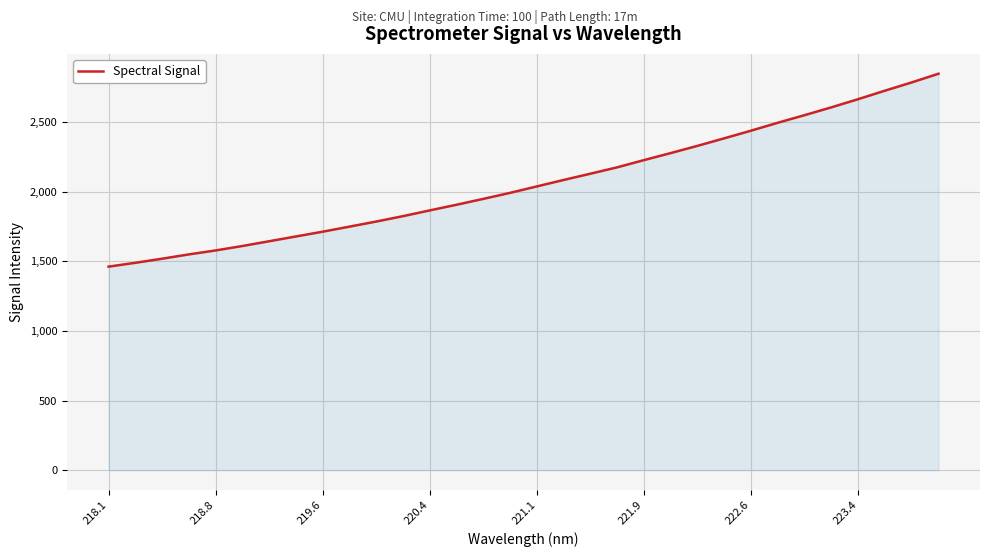

What is the smallest value displayed?

1462.1